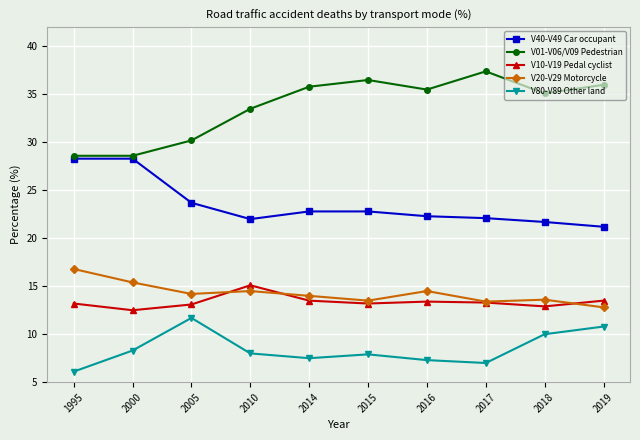

What is the approximate value of V80-V89 Other land at 2018?

10.0